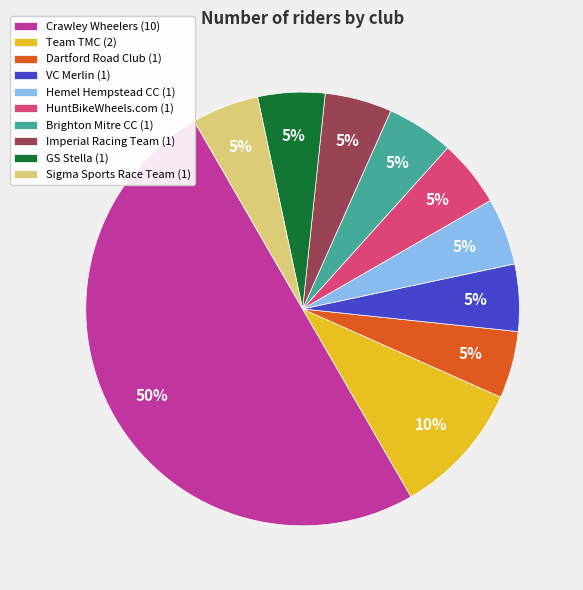

Is it true that Brighton Mitre CC is 1% of the pie?

False